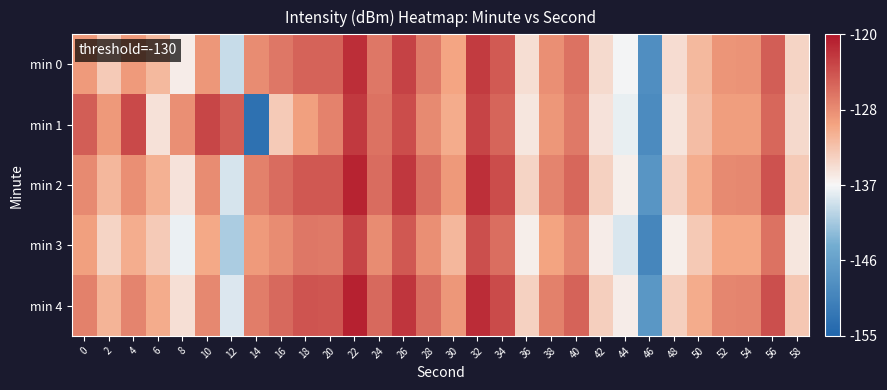

What is the difference between the highest and lowest values at 24?

2.6